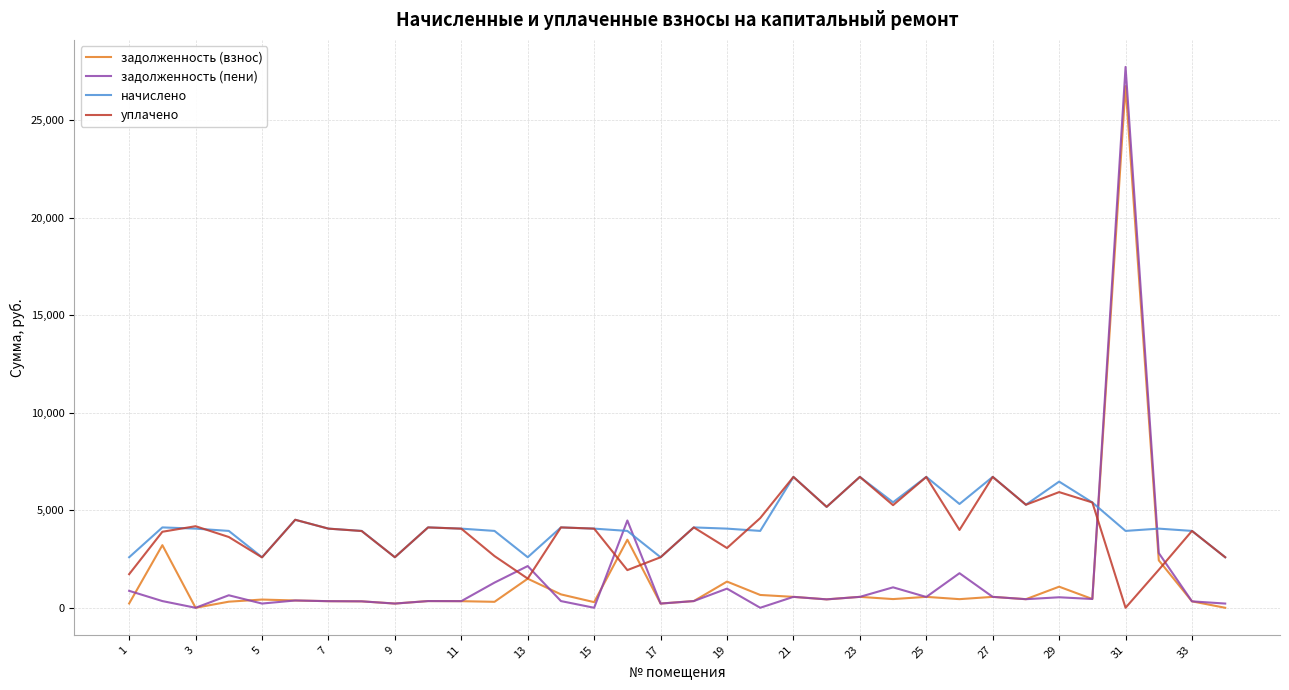

Which series has the largest range (max minus min)?

задолженность (пени)